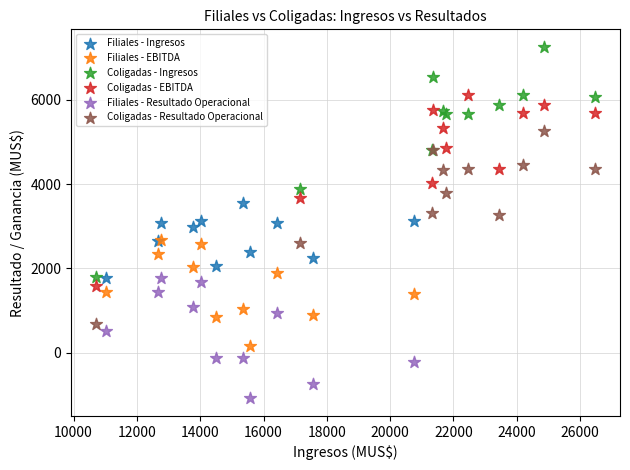

Which series has the largest Y range (max minus min)?

Coligadas - Ingresos